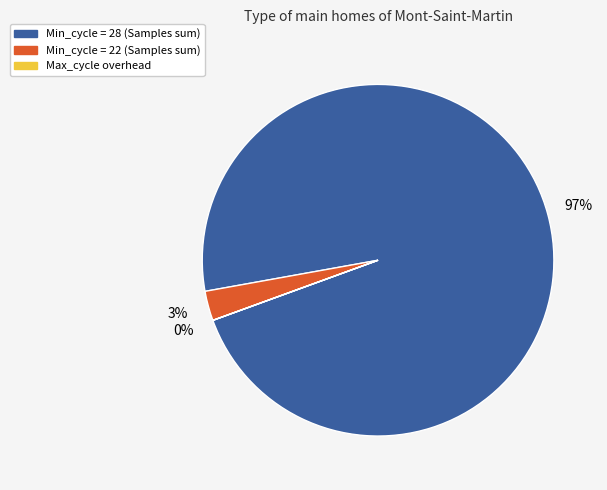

Does any single category account for the majority?

Yes